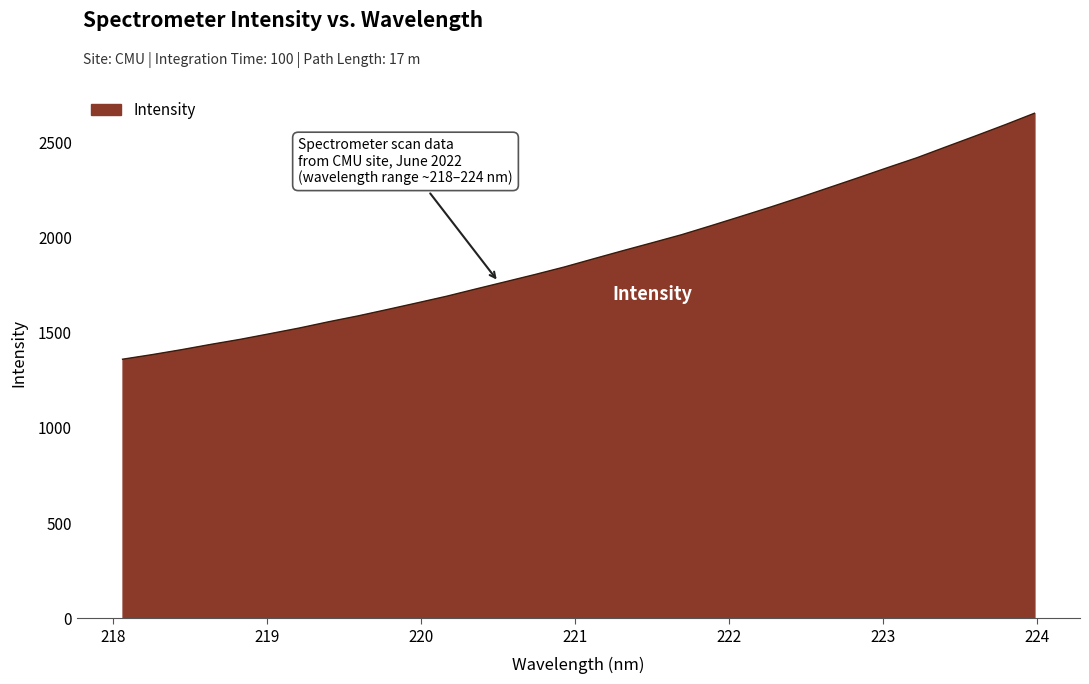

What is the greatest value displayed?

2652.9